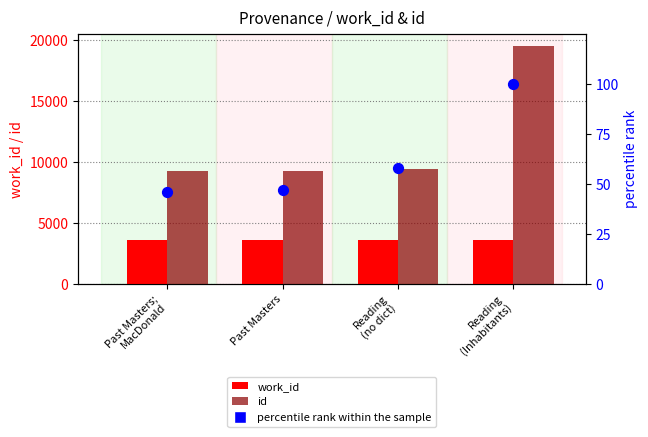

At which category is the sum across all series the highest?

Reading
(Inhabitants)